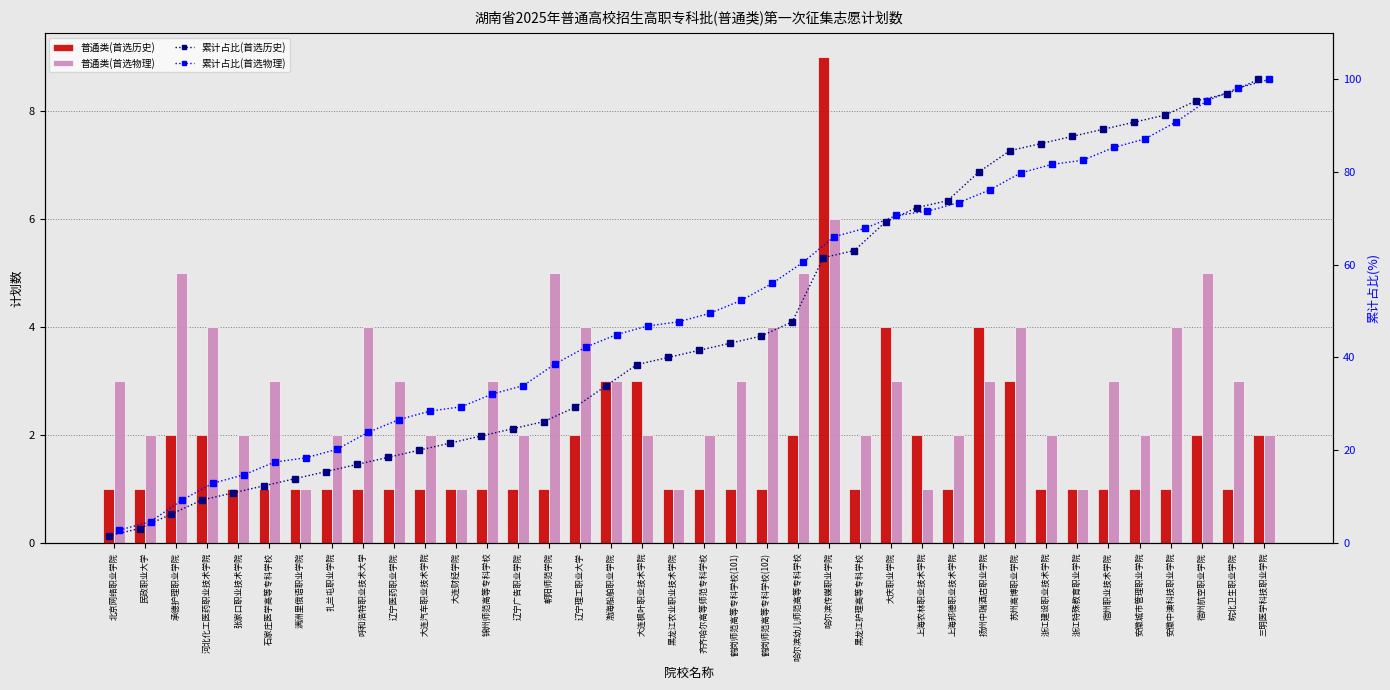

How many groups of bars are there?

38